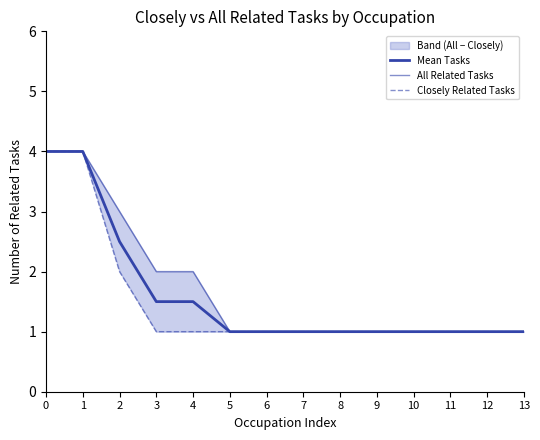

True or false: Mean Tasks and All Related Tasks cross at least once.

False